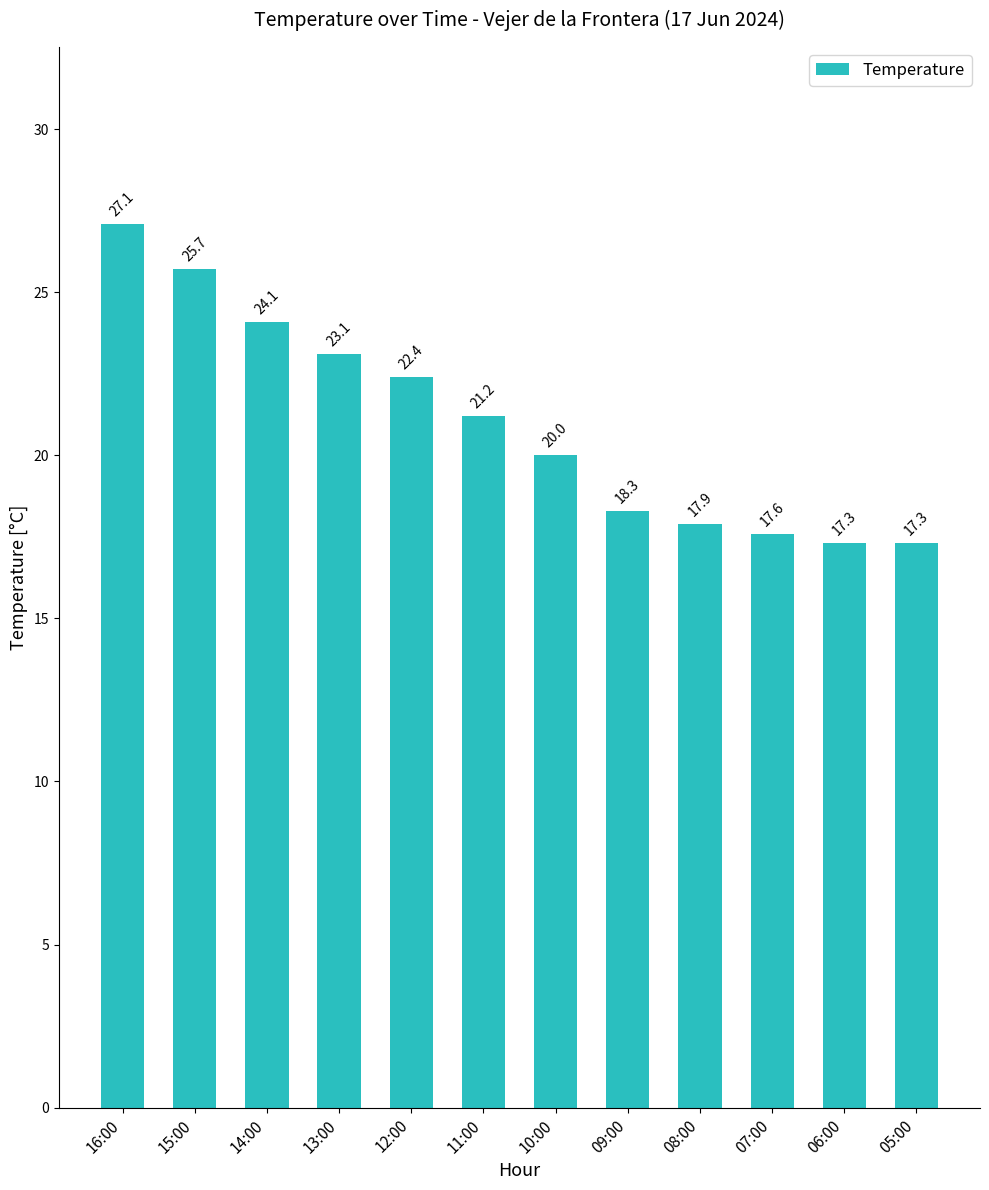

What position from the right is 08:00?

4